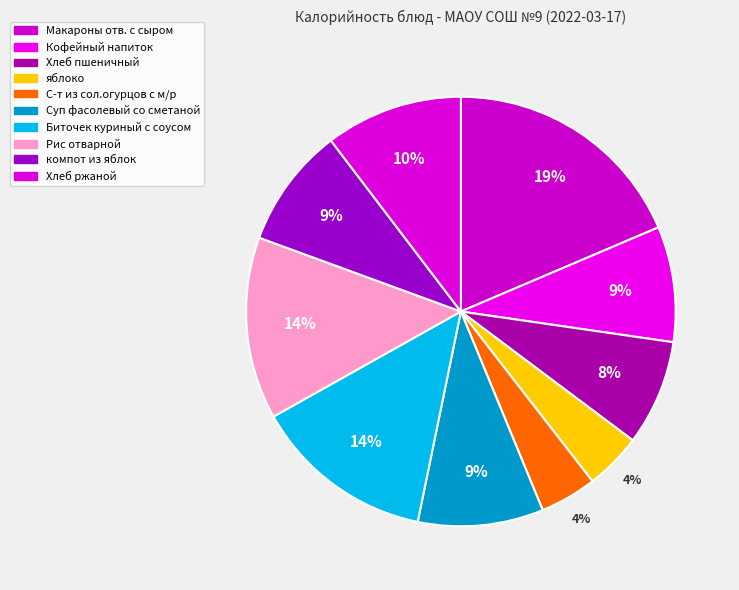

Rank the categories by value from lowest to highest.

яблоко, С-т из сол.огурцов с м/р, Хлеб пшеничный, Кофейный напиток, компот из яблок, Суп фасолевый со сметаной, Хлеб ржаной, Биточек куриный с соусом, Рис отварной, Макароны отв. с сыром